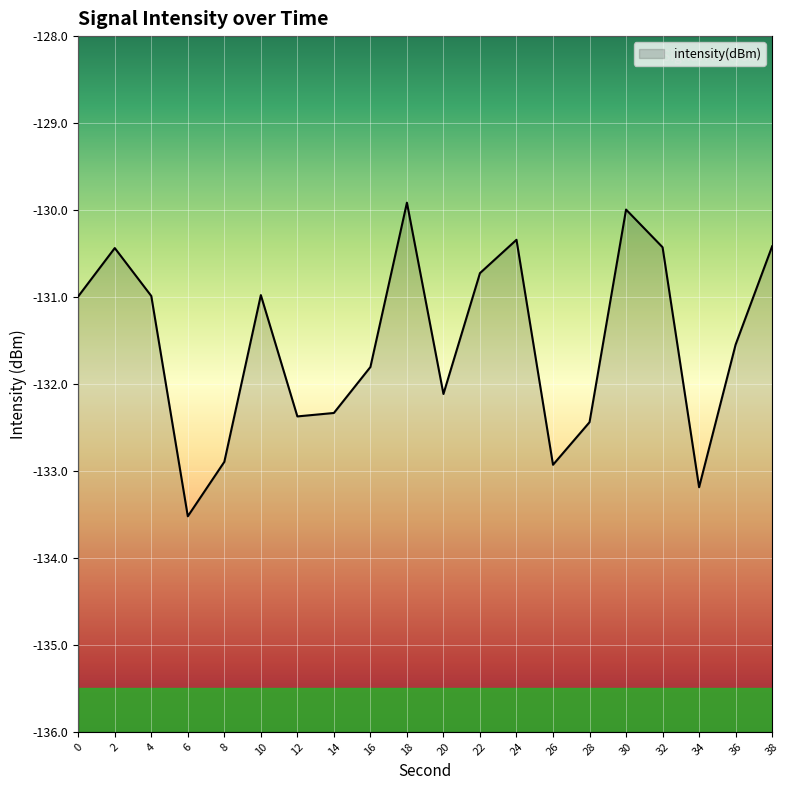

Where does the data first go above -130?

18